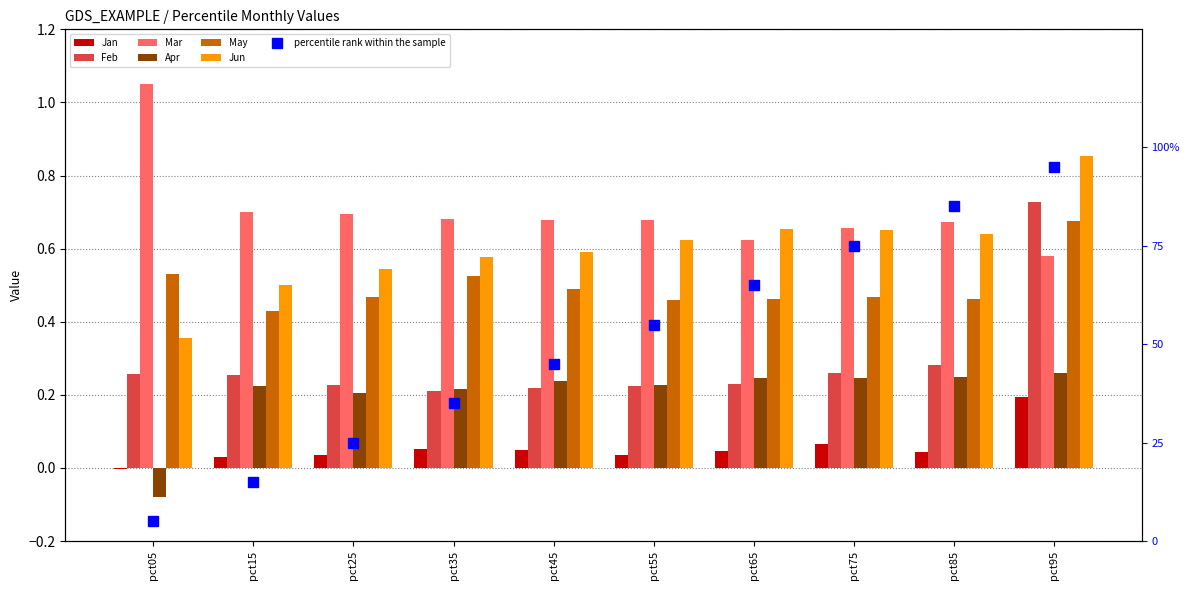

How many values in Apr are above zero?

9